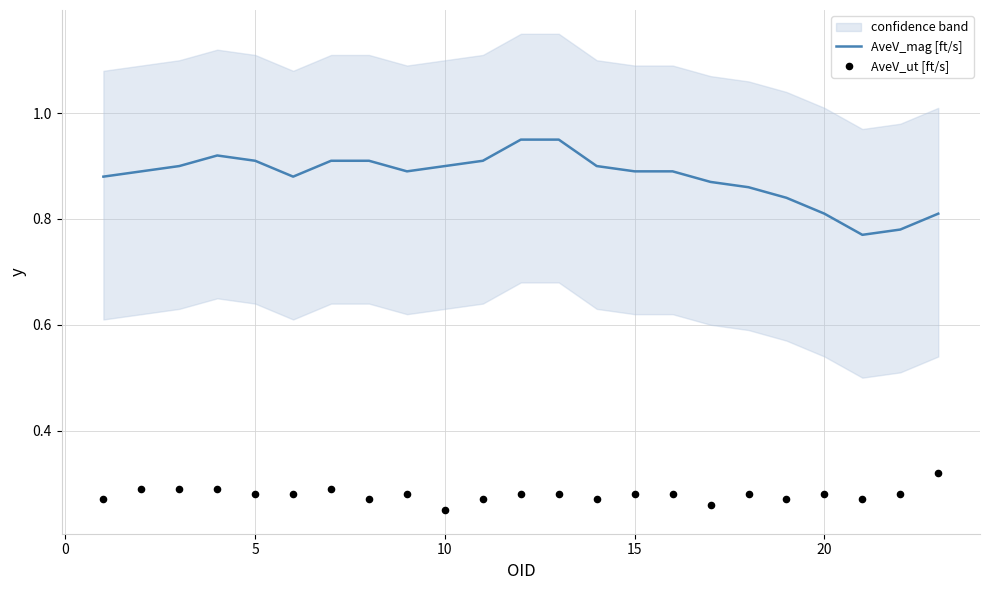

At how many categories does at least one series exceed 0?

23